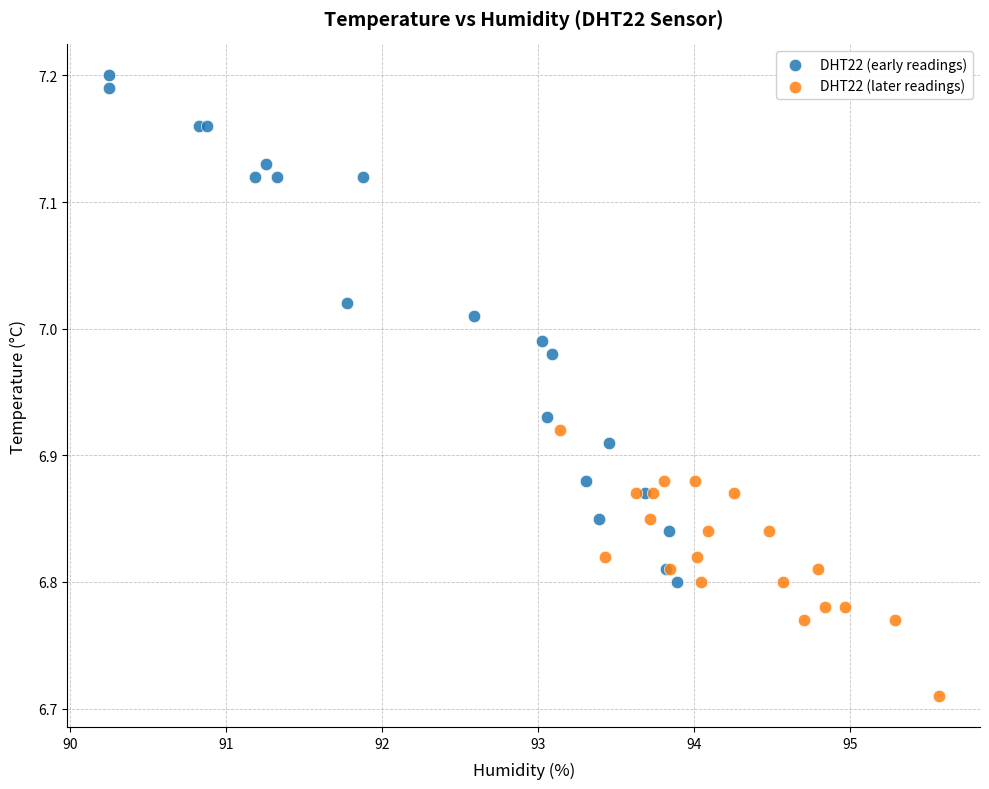

Which series has the widest spread of Y values?

DHT22 (early readings)